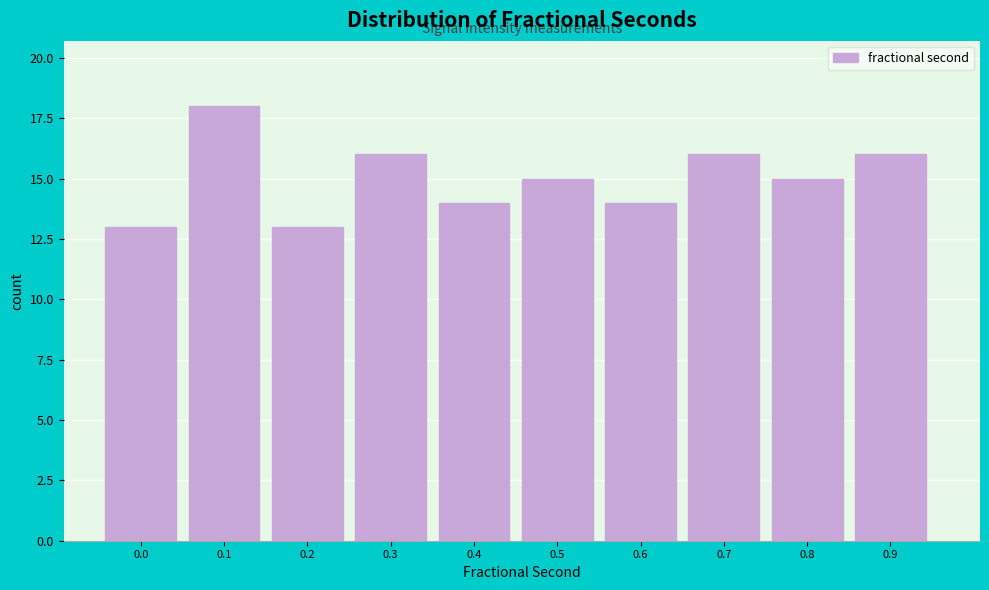

Reading left to right, transcribe all the data shown in this chart.

13	18	13	16	14	15	14	16	15	16